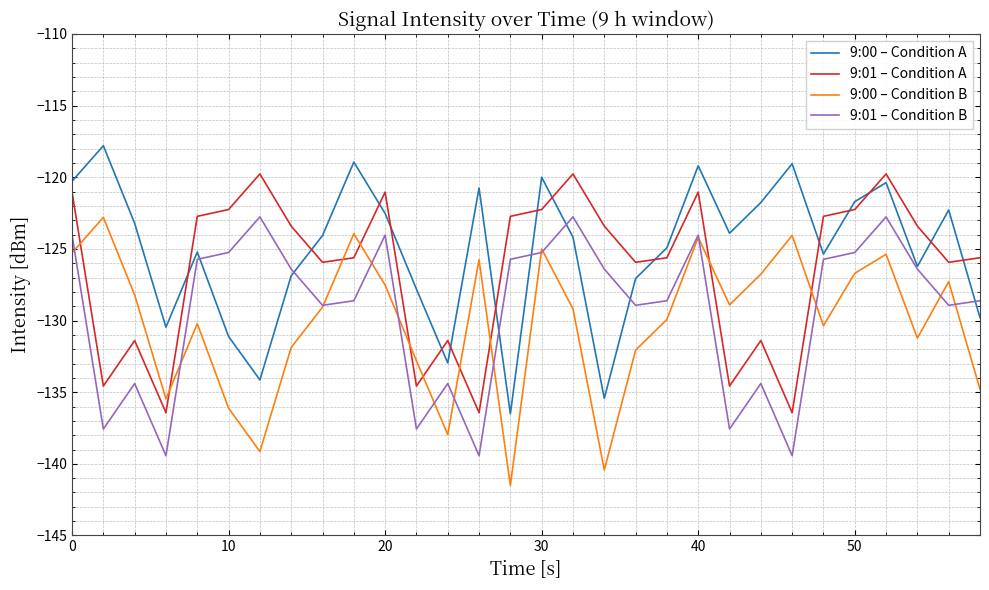

True or false: 9:00 – Condition A and 9:00 – Condition B intersect in this chart.

False